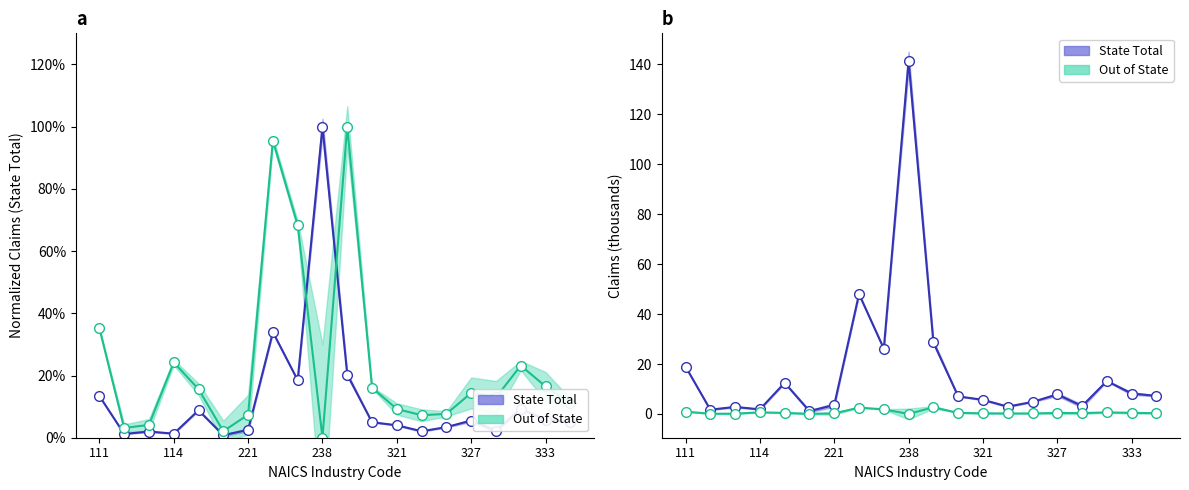

Between 221 and 7, which series saw the biggest shift?

State Total